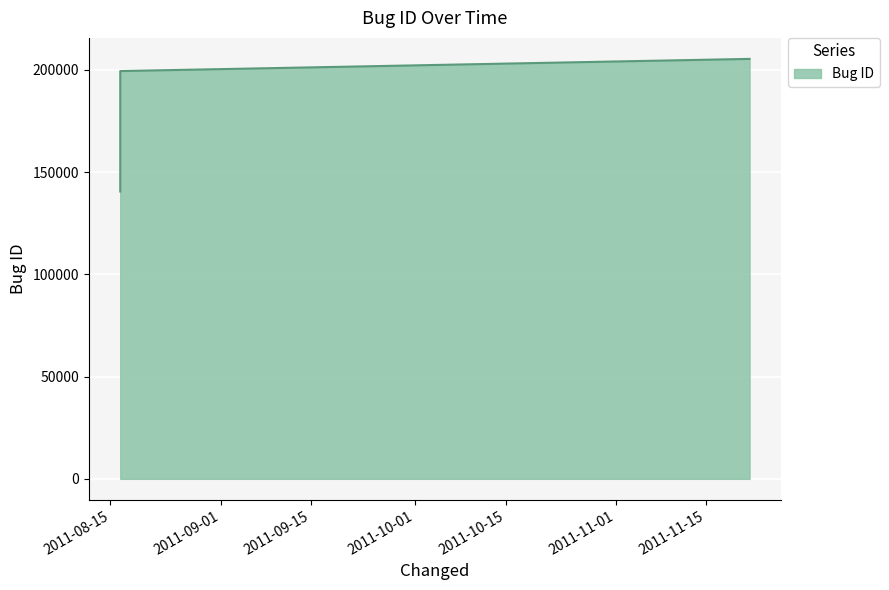

Reading left to right, list all the values displayed in this chart.

140503	154034	199406	205362